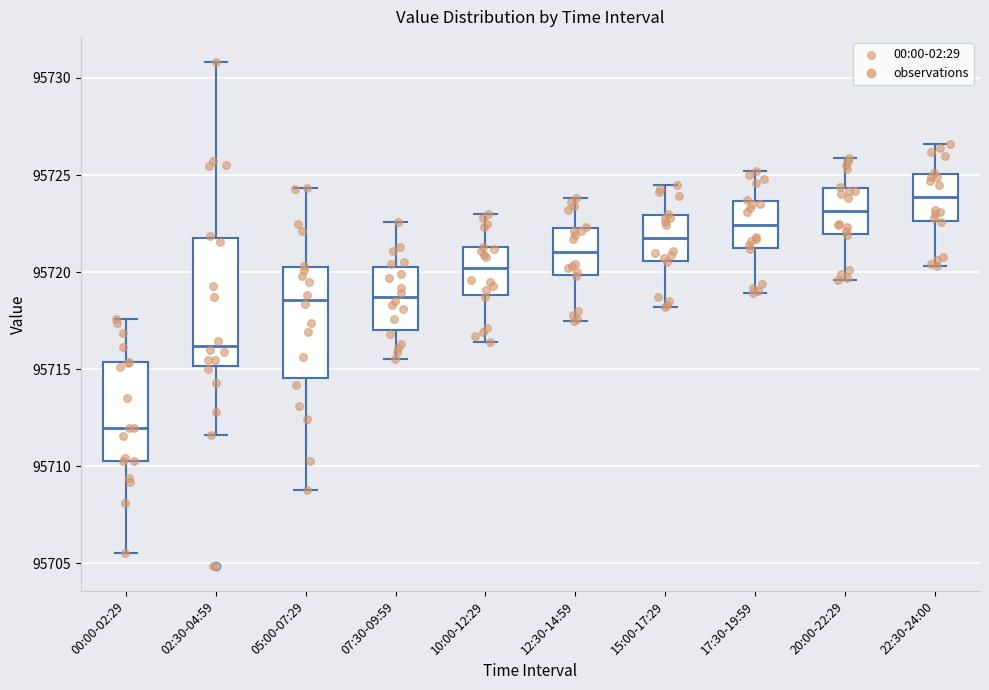

Reading left to right, transcribe this box plot: for each box, give where its median line is, the range the box spans, and where its two whiskers end, as read against the y-axis. The values are not printed on the chart, so give them approximately, as read against the axis.

00:00-02:29: median 95712.0, box 95710.5 to 95715.5, whiskers 95705.5 to 95717.5
02:30-04:59: median 95716.0, box 95715.0 to 95722.0, whiskers 95711.5 to 95731.0
05:00-07:29: median 95718.5, box 95714.5 to 95720.5, whiskers 95709.0 to 95724.5
07:30-09:59: median 95718.5, box 95717.0 to 95720.5, whiskers 95715.5 to 95722.5
10:00-12:29: median 95720.0, box 95719.0 to 95721.5, whiskers 95716.5 to 95723.0
12:30-14:59: median 95721.0, box 95720.0 to 95722.5, whiskers 95717.5 to 95724.0
15:00-17:29: median 95722.0, box 95720.5 to 95723.0, whiskers 95718.0 to 95724.5
17:30-19:59: median 95722.5, box 95721.5 to 95723.5, whiskers 95719.0 to 95725.0
20:00-22:29: median 95723.0, box 95722.0 to 95724.5, whiskers 95719.5 to 95726.0
22:30-24:00: median 95724.0, box 95722.5 to 95725.0, whiskers 95720.5 to 95726.5